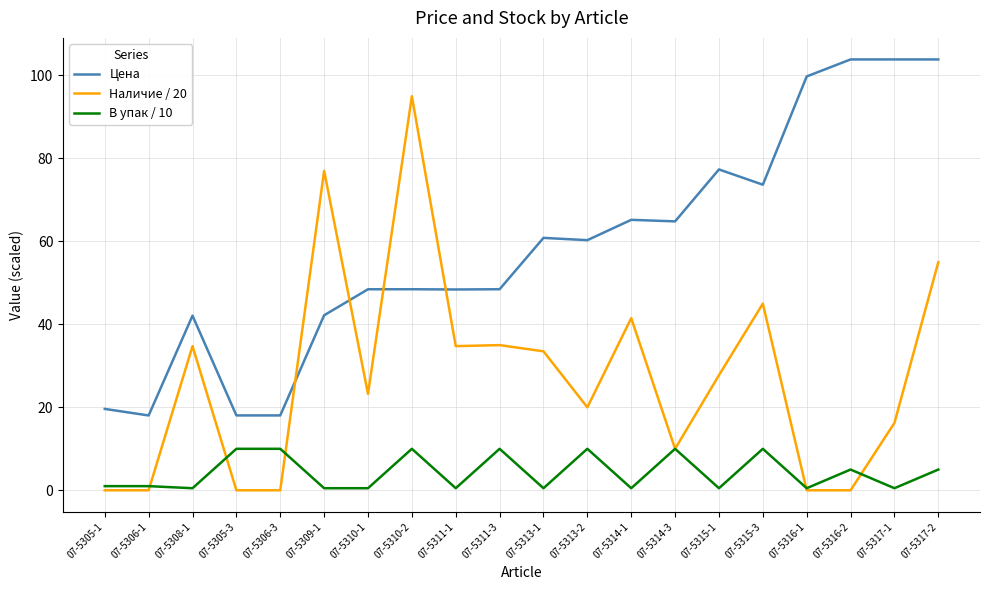

At 07-5306-3, list the series in order from largest to smallest.

Цена, В упак / 10, Наличие / 20